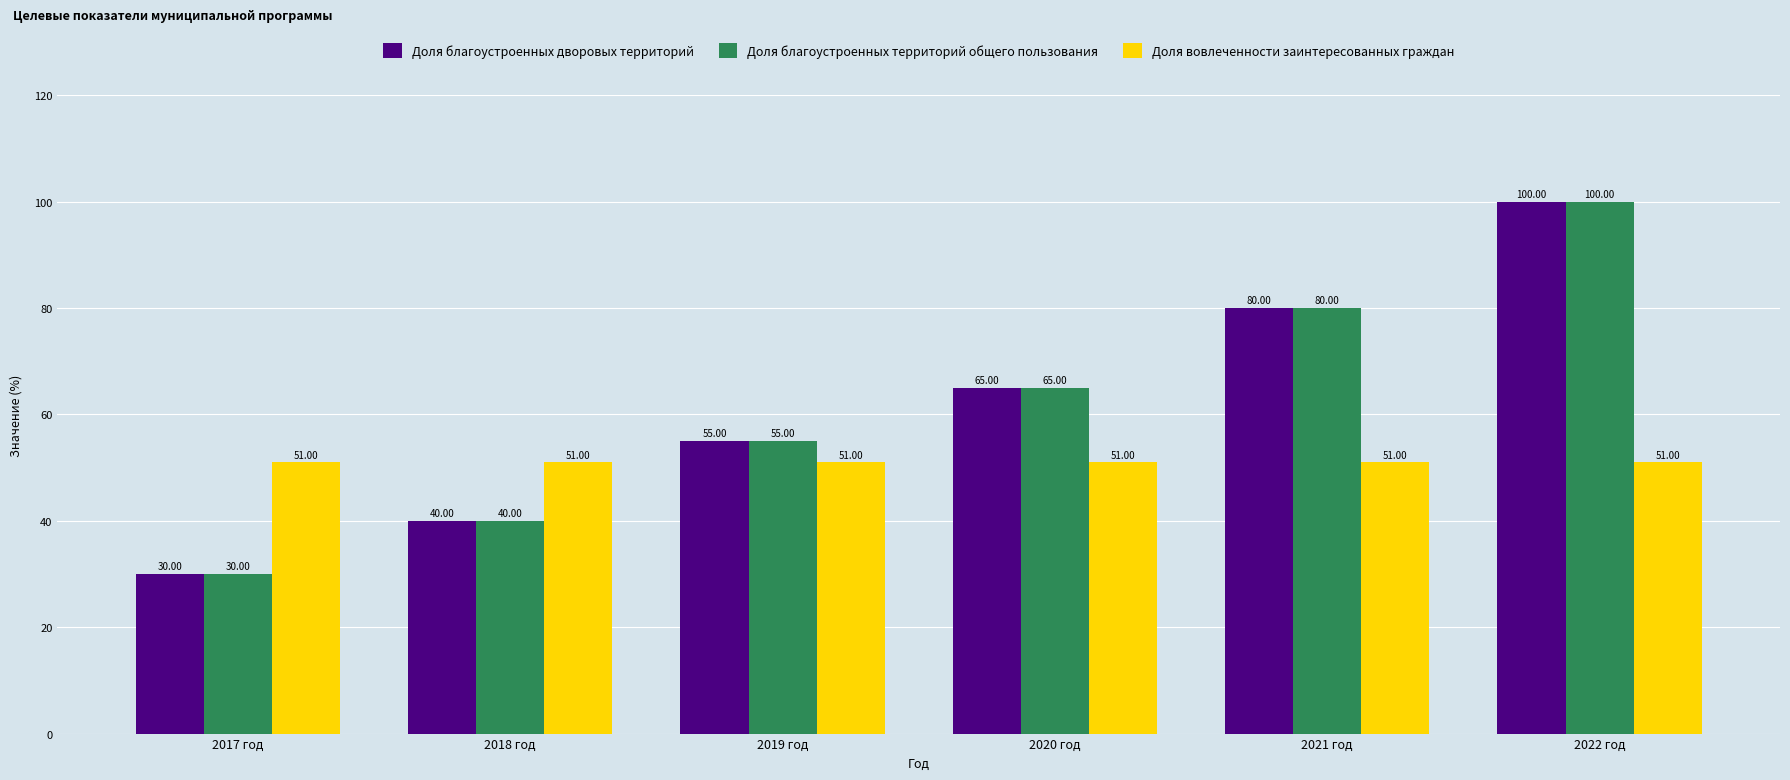

Which label corresponds to the largest value in the chart?

2022 год